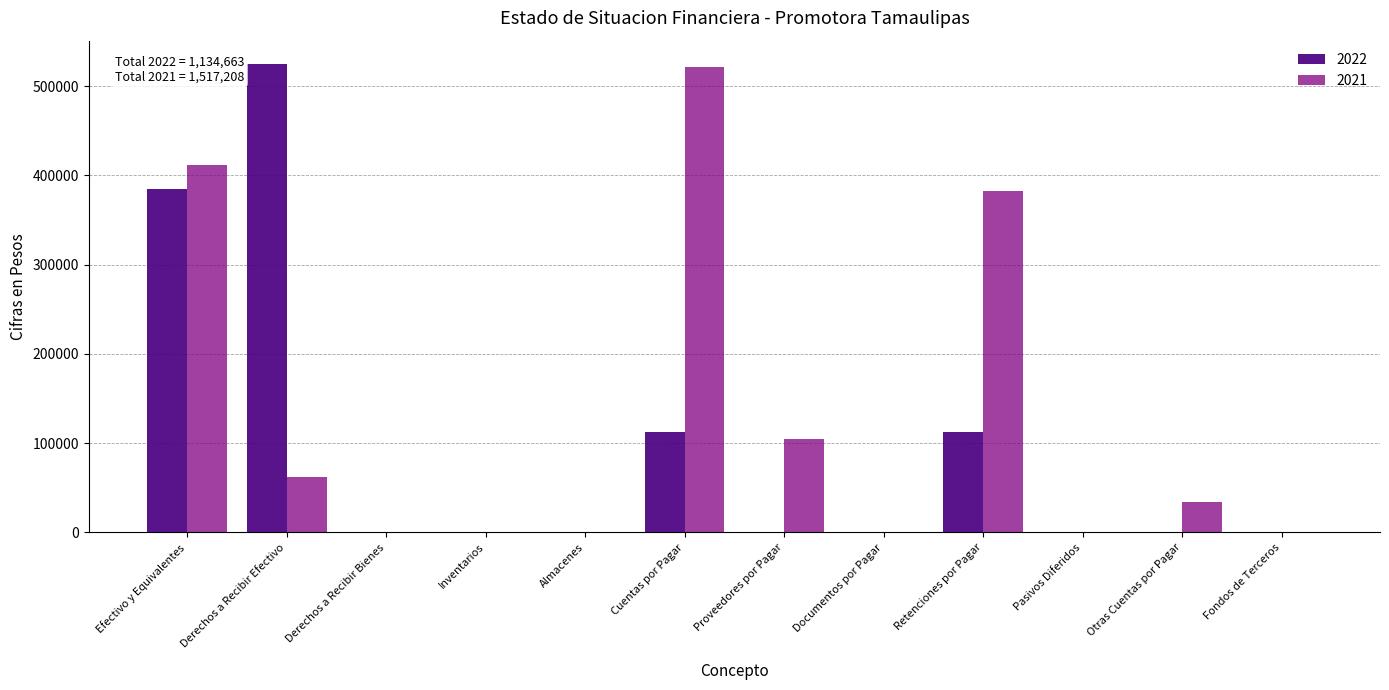

Which series has the largest total across all categories?

2021